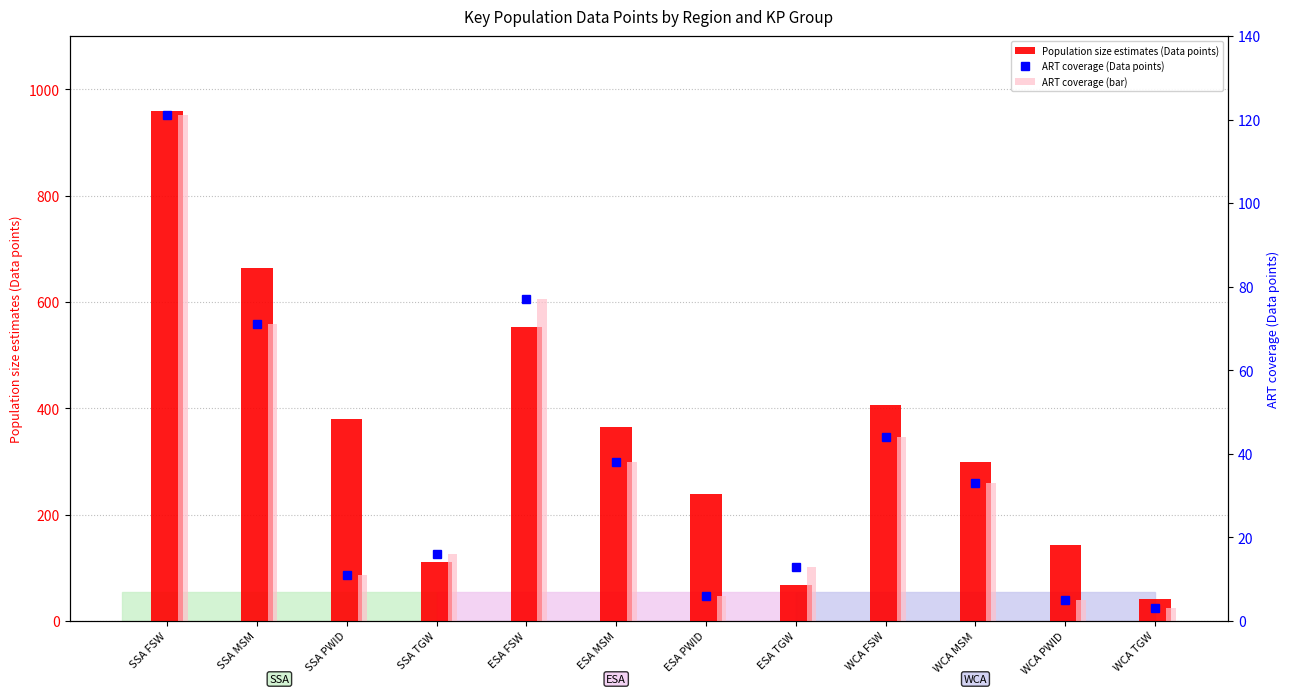

Which series has the largest total across all categories?

Population size estimates (Data points)